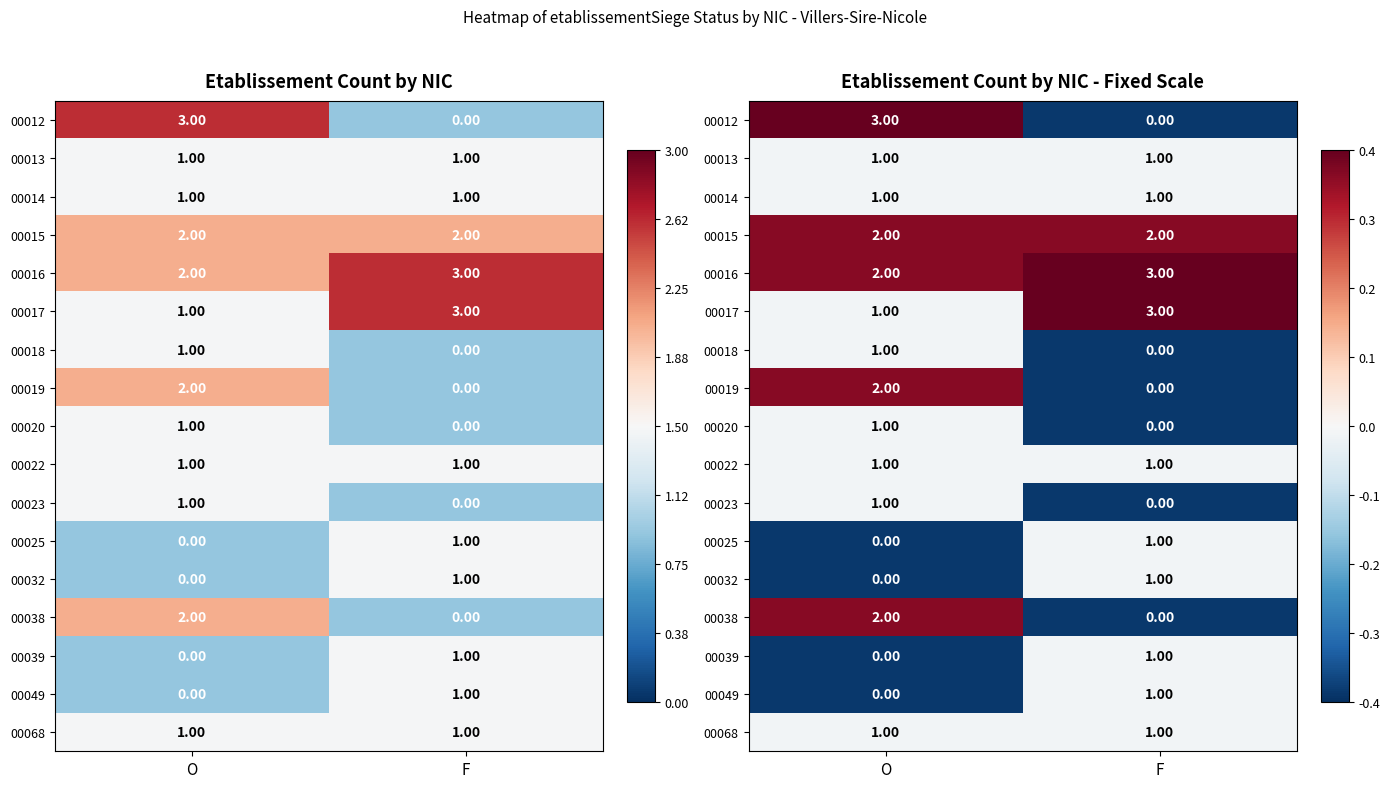

Between O and F, which series saw the biggest shift?

00012